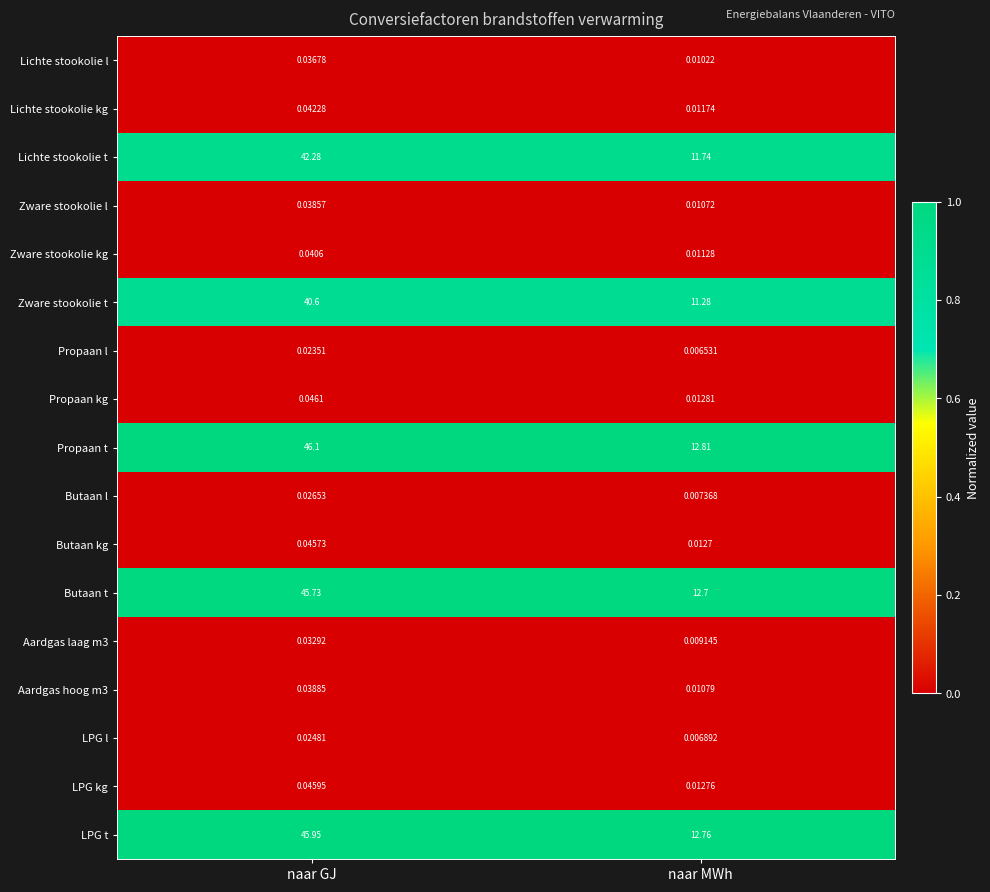

Between naar GJ and naar MWh, which series saw the biggest shift?

Propaan t